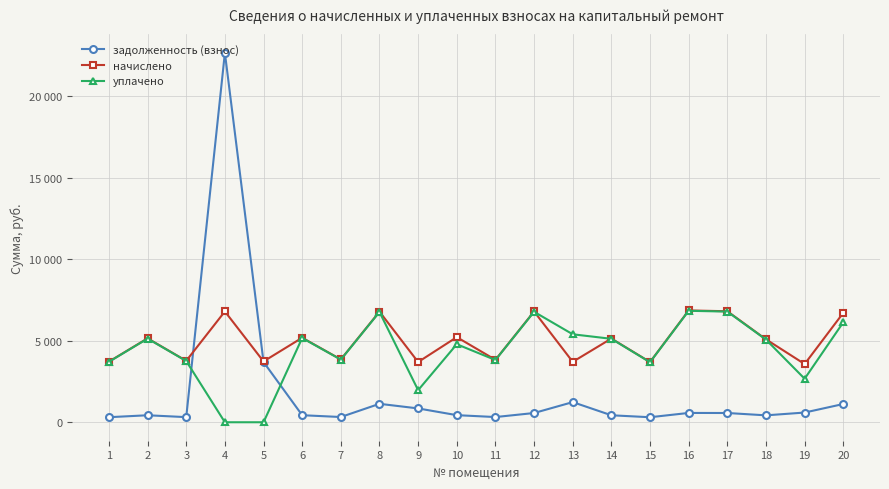

Is this an area chart (filled region under the line)?

No